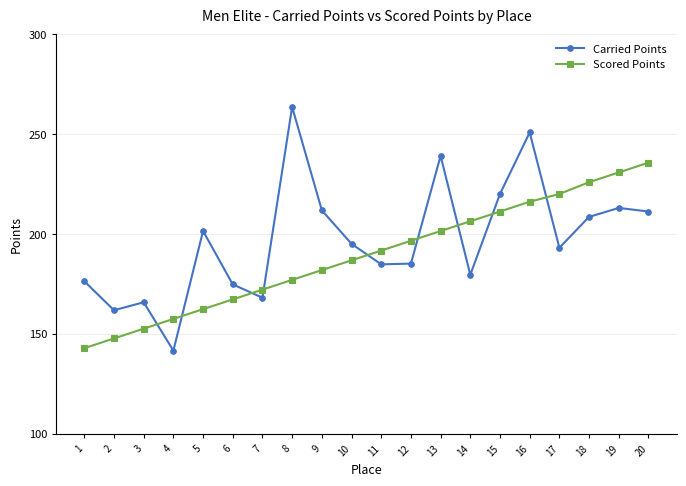

True or false: Scored Points has more than 2 points higher than both neighbors.

False